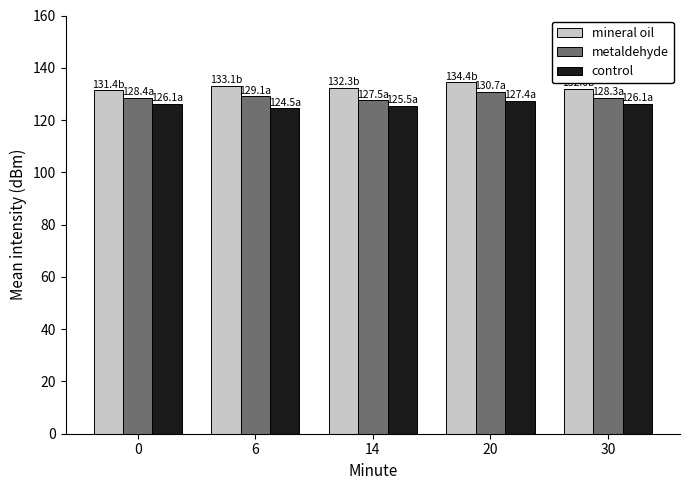

Rank the series by their maximum value, from highest to lowest.

mineral oil, metaldehyde, control